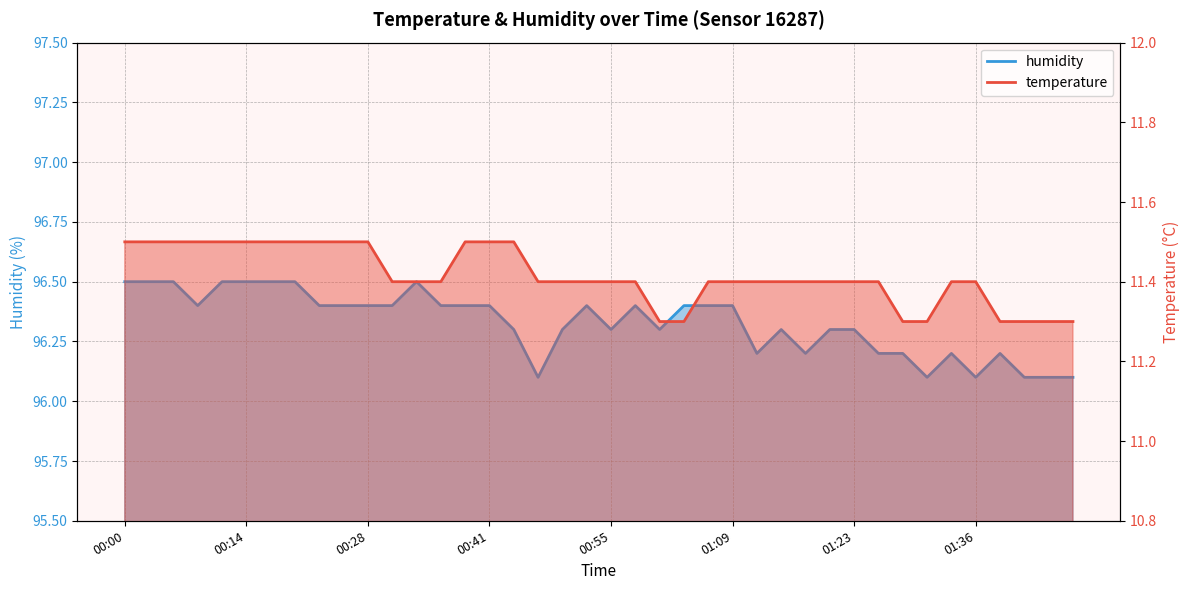

Does the chart have visible grid lines?

Yes